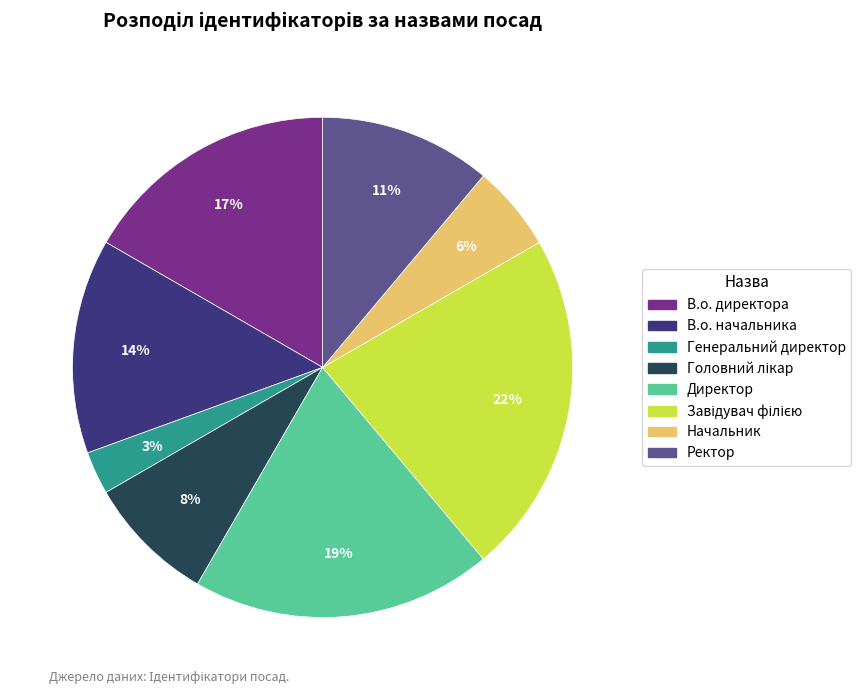

How many slices are in this pie chart?

8